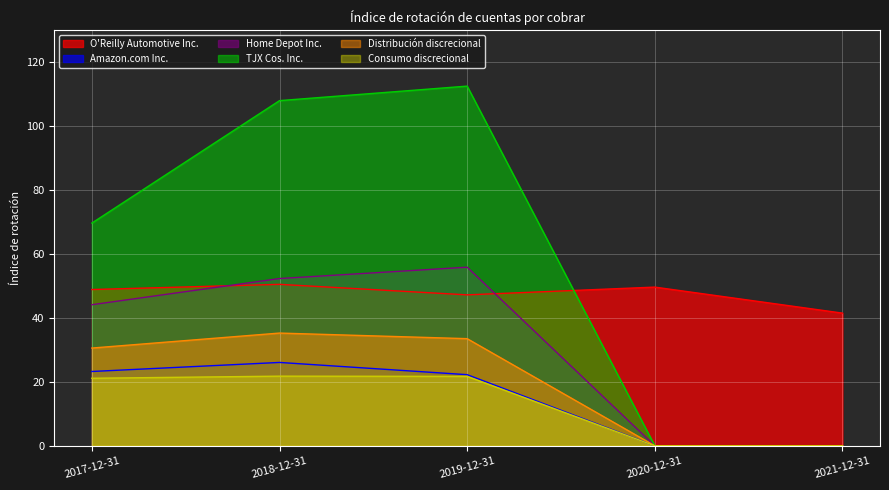

What is the highest value of the Amazon.com Inc. series?

26.1